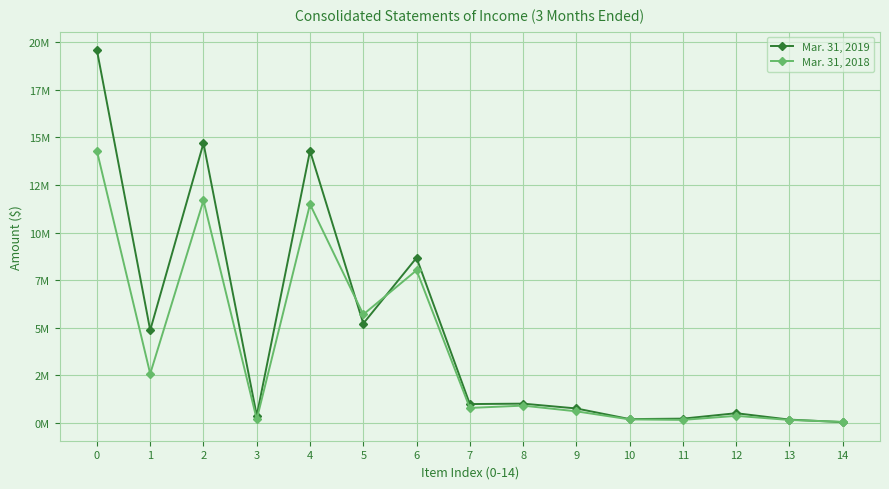

In Mar. 31, 2018, how many points are higher than both neighbors (excluding endpoints)?

5